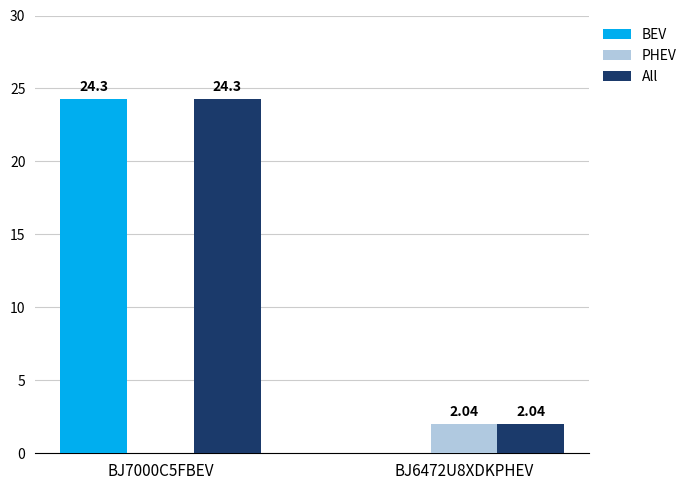

Which series has the largest total across all categories?

All